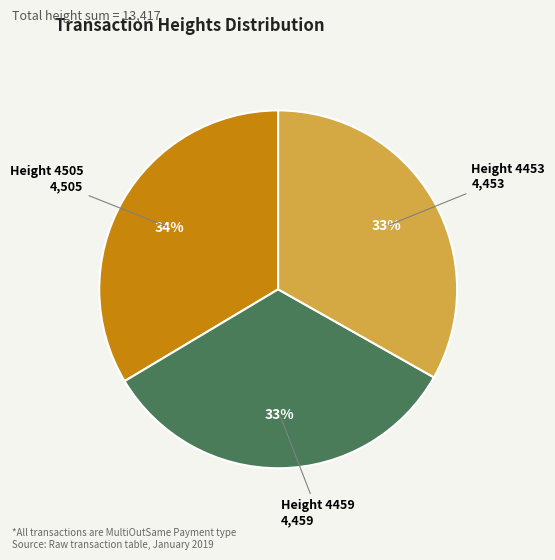

Is there a majority slice in this chart?

No